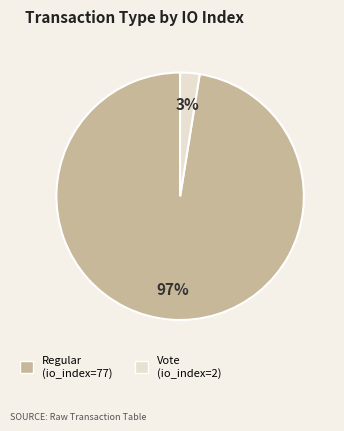

Combined, do Regular (io_index=77) and Vote (io_index=2) account for over 50%?

Yes